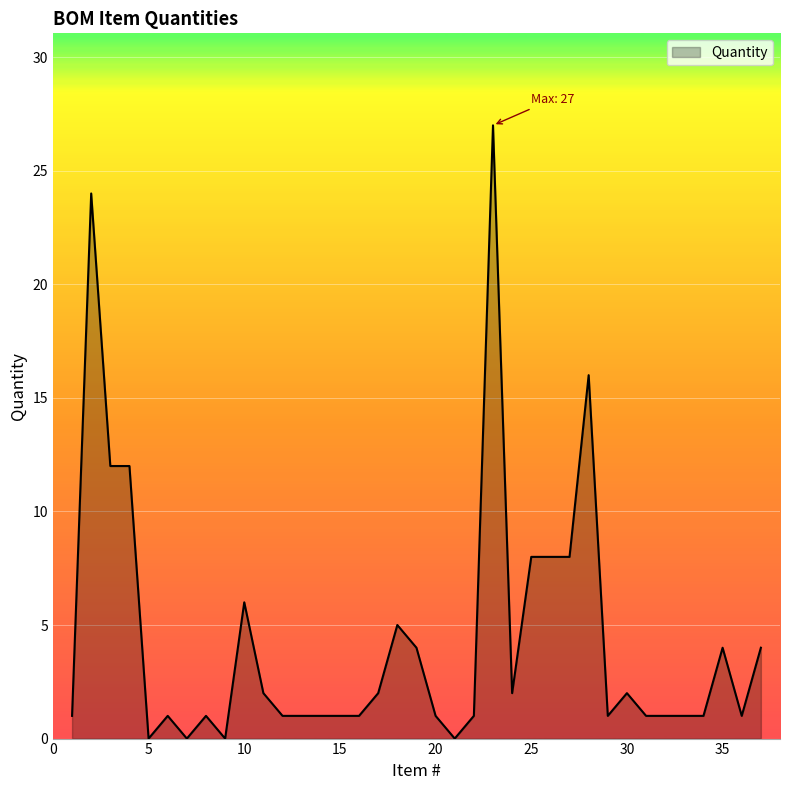

What is the difference between the maximum and minimum values?

27